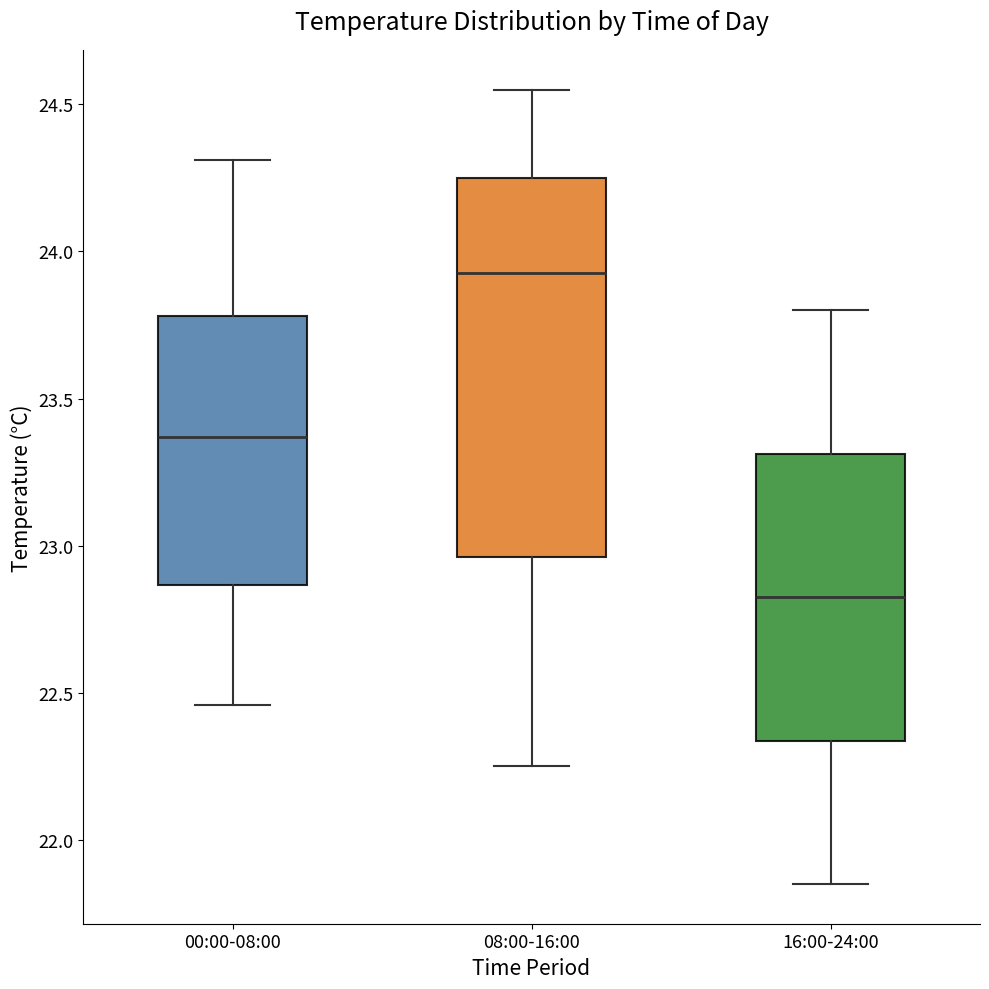

Reading left to right, read every box against the y-axis: the position of its median line, the range the box covers, and the ends of its whiskers. The values are not printed on the chart, so give them approximately, as read against the axis.

00:00-08:00: median 23.35, box 22.85 to 23.80, whiskers 22.45 to 24.30
08:00-16:00: median 23.95, box 22.95 to 24.25, whiskers 22.25 to 24.55
16:00-24:00: median 22.85, box 22.35 to 23.30, whiskers 21.85 to 23.80